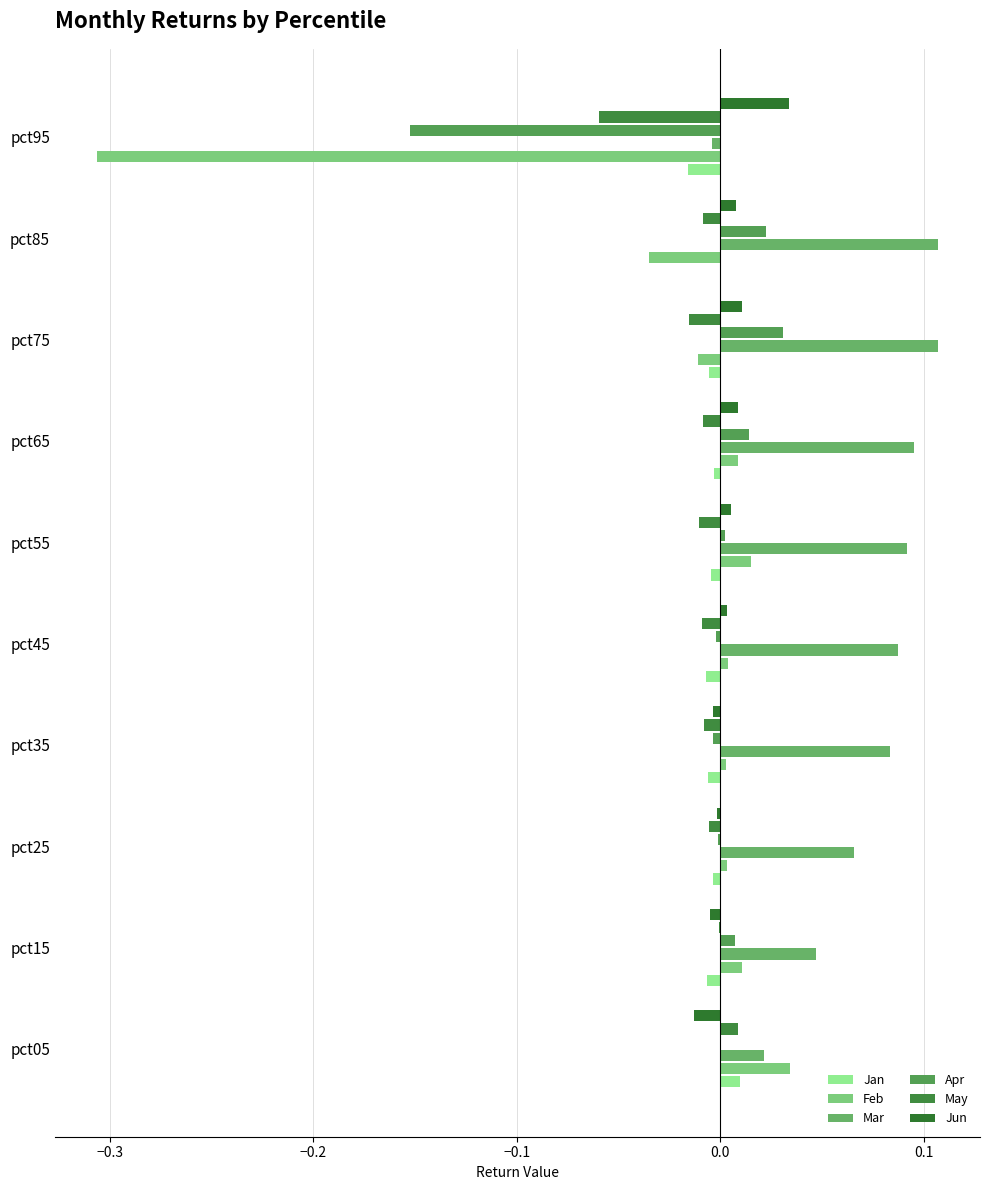

What are all the series names shown in the legend?

Jan, Feb, Mar, Apr, May, Jun